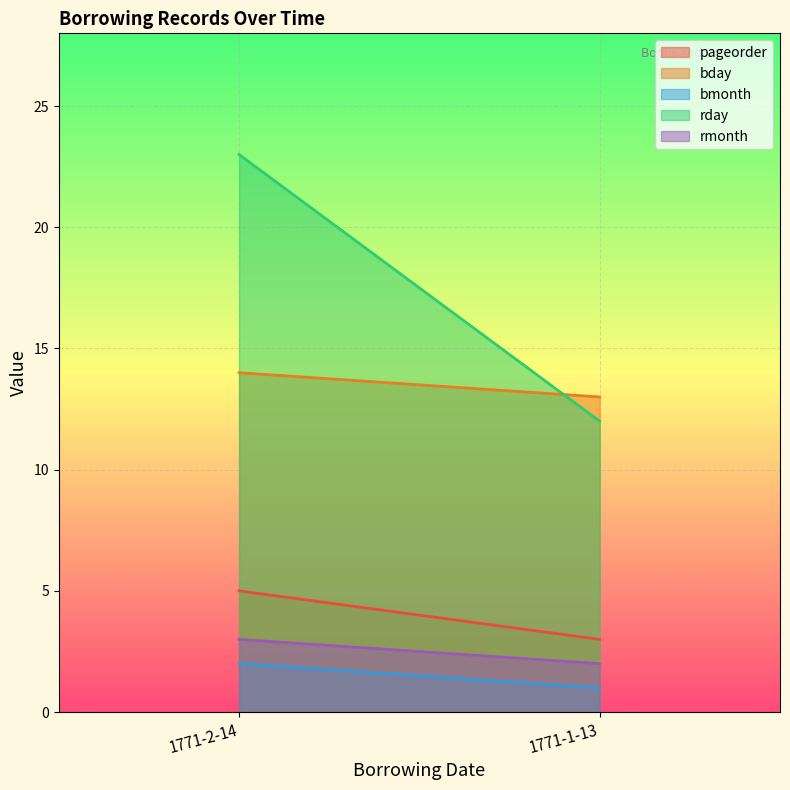

How many pageorder values are between 3 and 5?

2